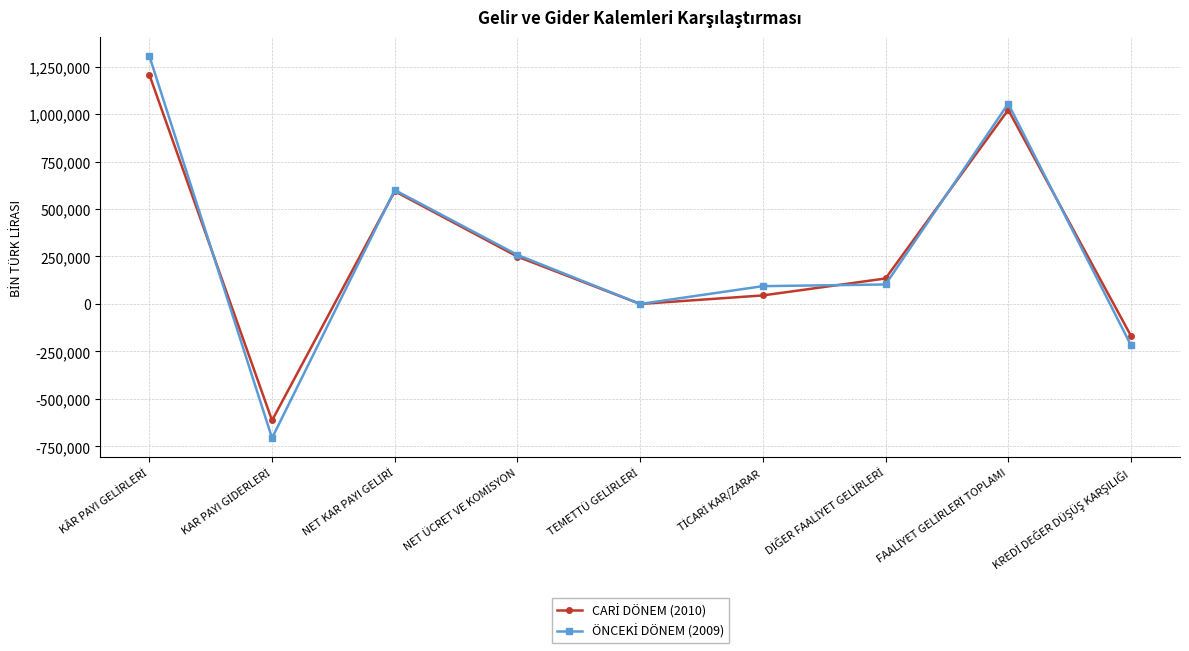

At how many categories does at least one series exceed 470803?

3